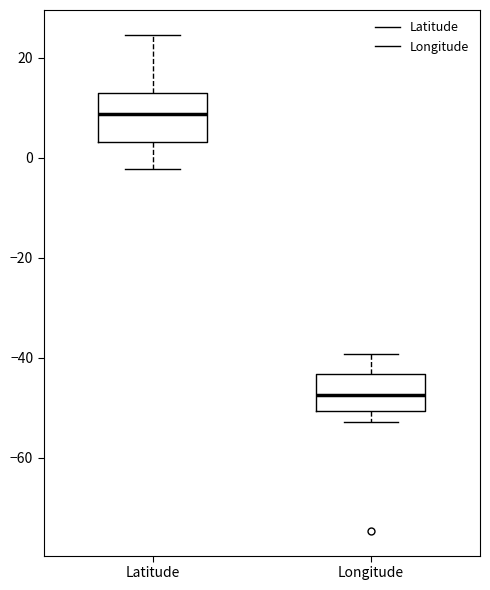

Reading left to right, transcribe this box plot: for each box, give where its median line is, the range the box spans, and where its two whiskers end, as read against the y-axis. The values are not printed on the chart, so give them approximately, as read against the axis.

Latitude: median 8, box 4 to 14, whiskers -2 to 24
Longitude: median -48, box -50 to -44, whiskers -52 to -40